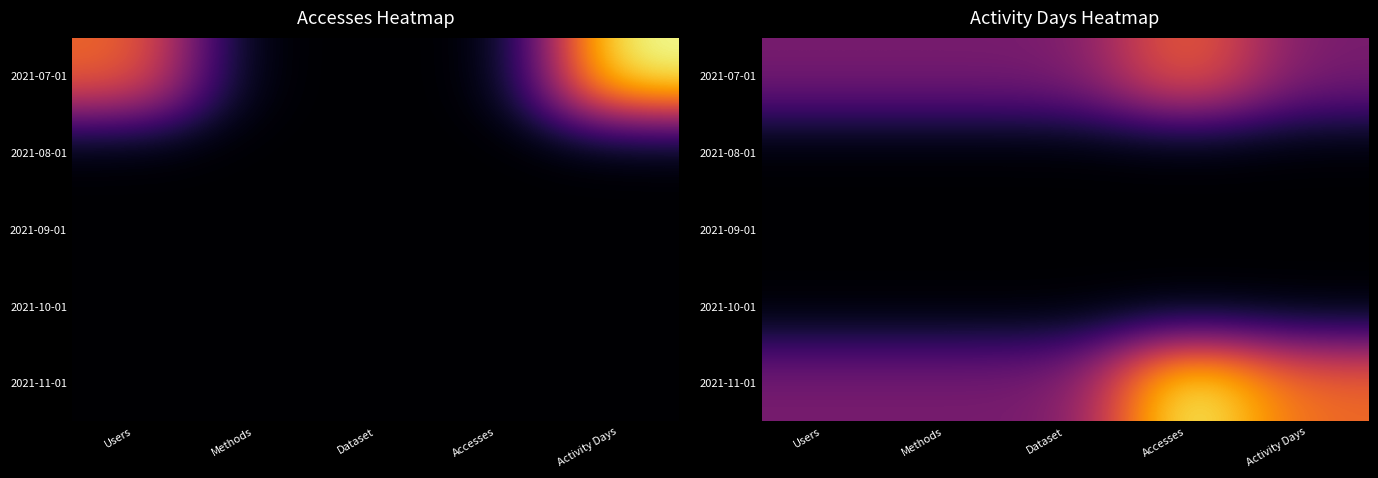

True or false: 2021-11-01 has a value of 2 at Dataset.

False